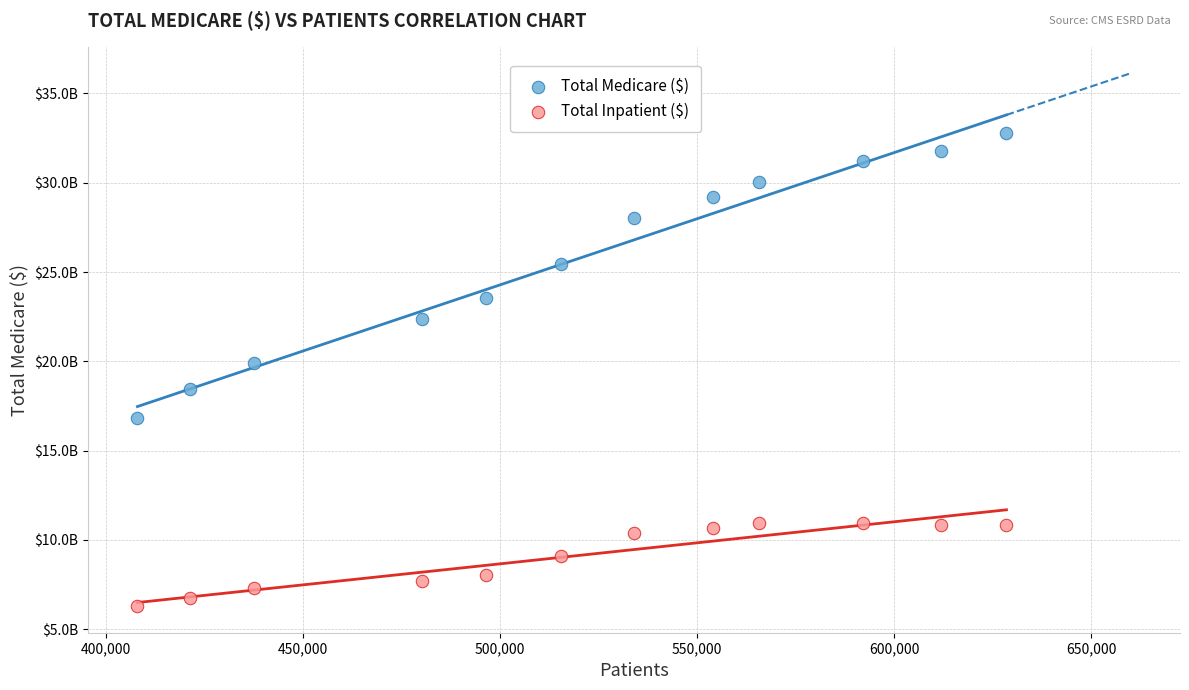

Which series reaches the maximum Y coordinate?

Total Medicare ($)